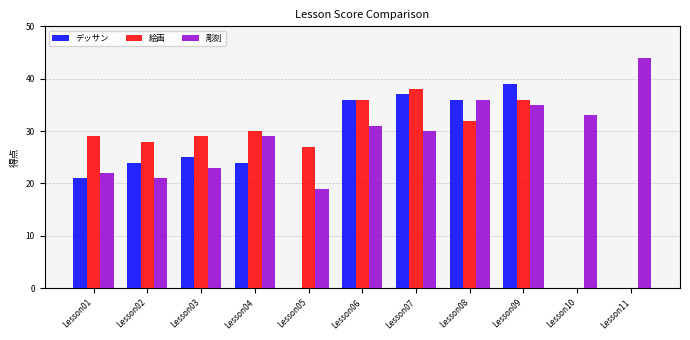

Is it true that デッサン equals 36 at Lesson08?

True